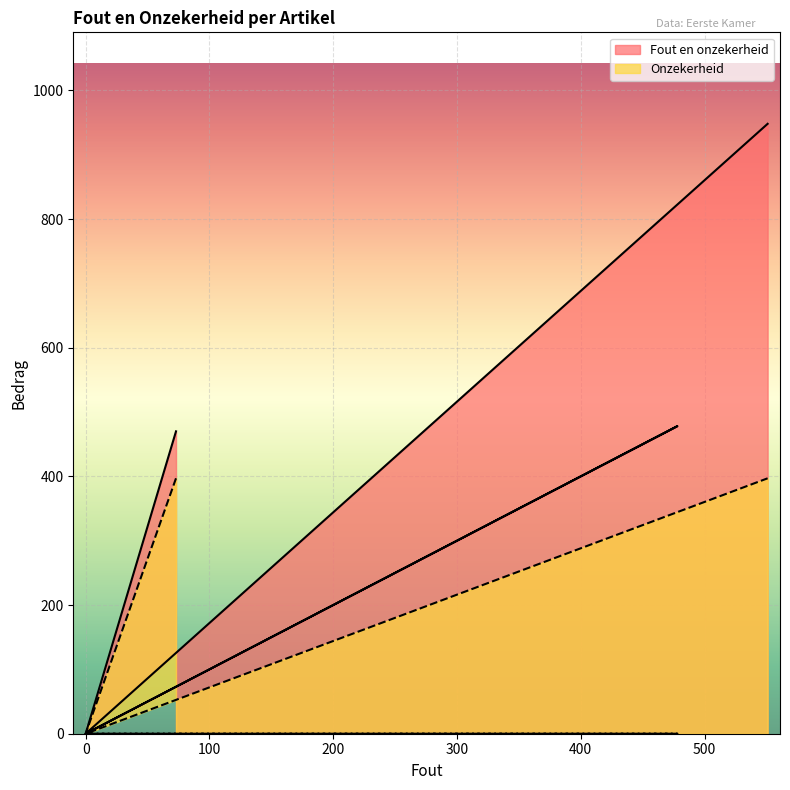

True or false: Fout en onzekerheid has more than 1 interior local peaks.

False